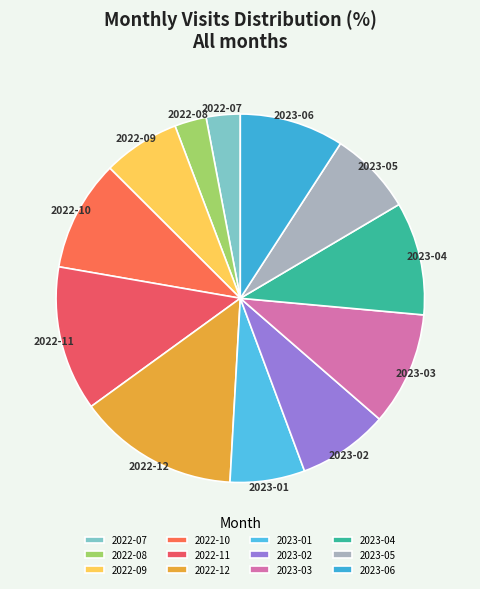

Is the sum of 2023-06 and 2023-05 greater than half?

No